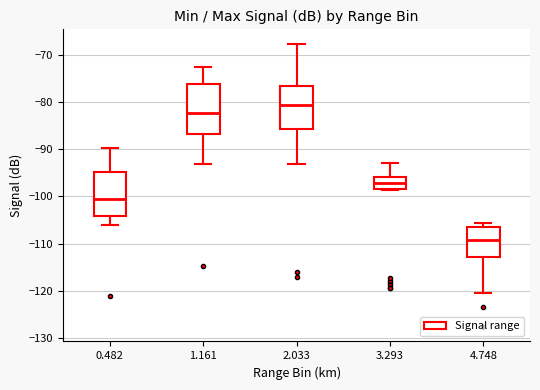

Reading left to right, read every box against the y-axis: the position of its median line, the range the box covers, and the ends of its whiskers. The values are not printed on the chart, so give them approximately, as read against the axis.

0.482: median -100, box -104 to -95, whiskers -106 to -90
1.161: median -82, box -87 to -76, whiskers -93 to -72
2.033: median -80, box -86 to -77, whiskers -93 to -67
3.293: median -97, box -98 to -96, whiskers -99 to -93
4.748: median -109, box -113 to -106, whiskers -121 to -106 (just above the box's upper edge)